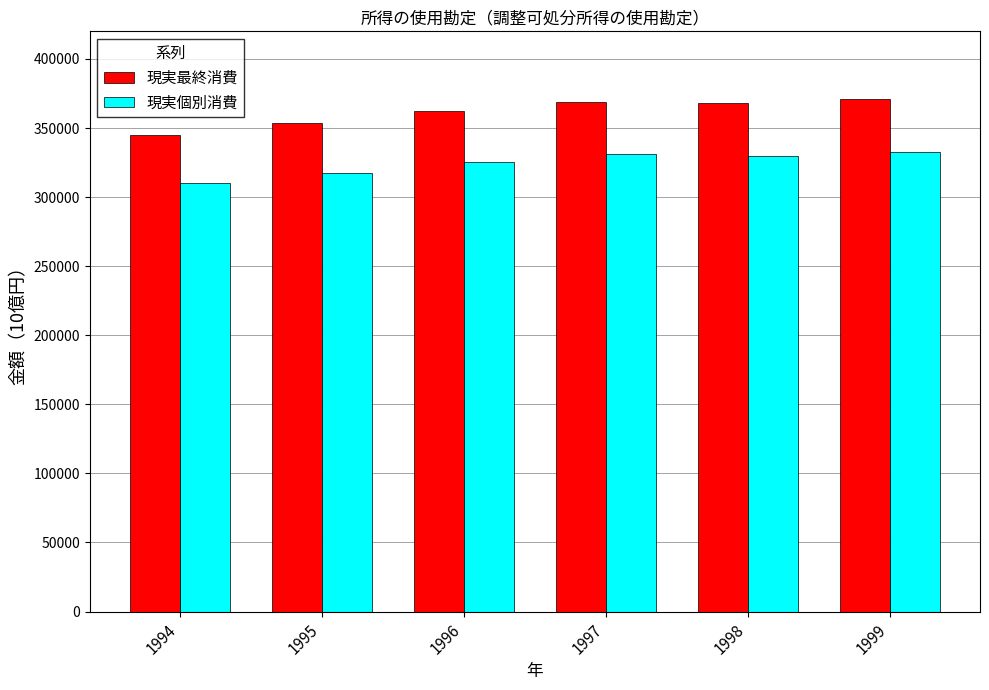

List the series in order of their peak value, lowest first.

現実個別消費, 現実最終消費